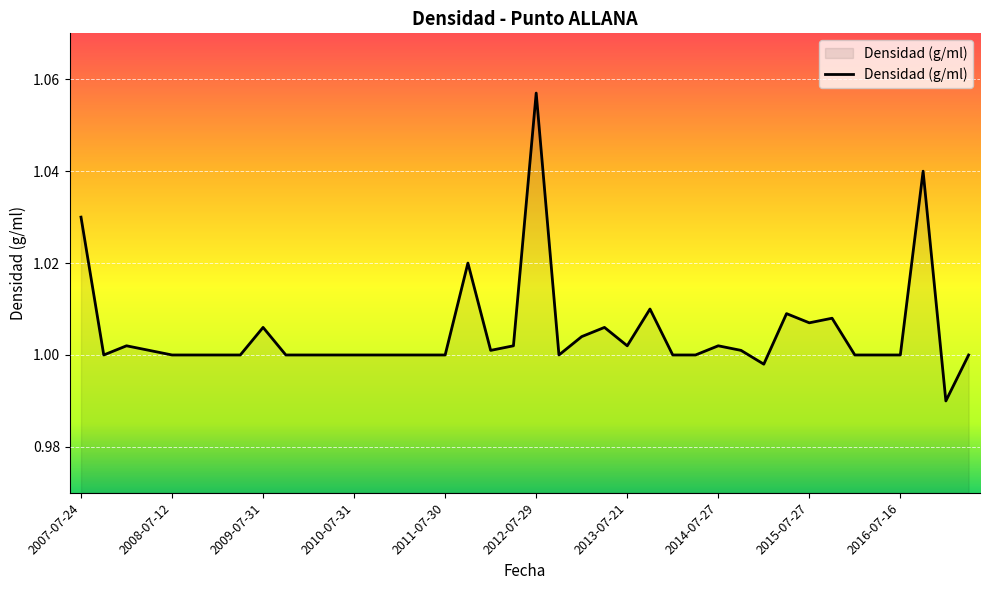

Reading left to right, transcribe all the data shown in this chart.

1.0	1.0	1.0	1.0	1.0	1.0	1.0	1.0	1.0	1.0	1.0	1.0	1.0	1.0	1.0	1.0	1.0	1.0	1.0	1.0	1.1	1.0	1.0	1.0	1.0	1.0	1.0	1.0	1.0	1.0	1.0	1.0	1.0	1.0	1.0	1.0	1.0	1.0	1.0	1.0